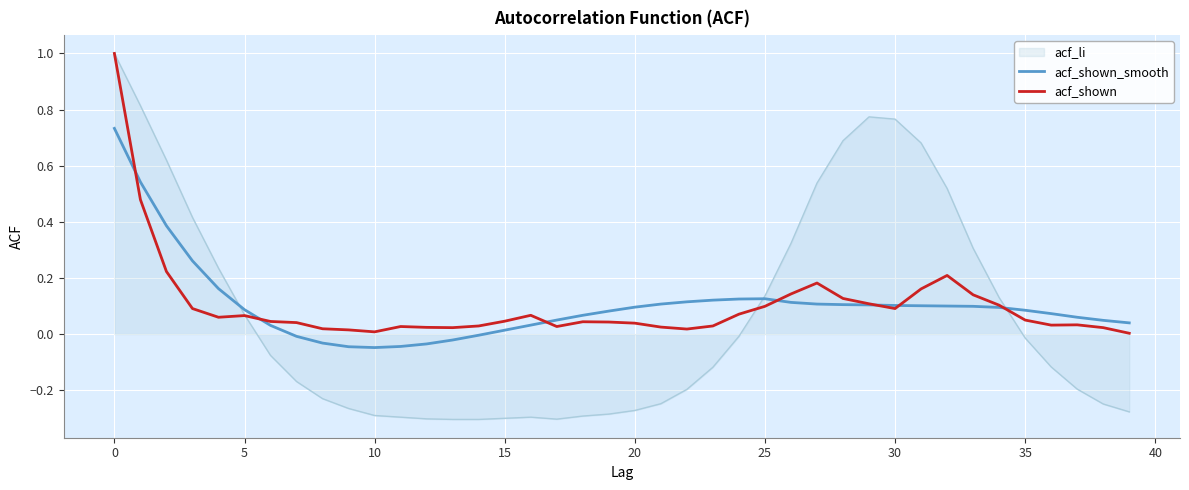

Which series has the largest range (max minus min)?

acf_li